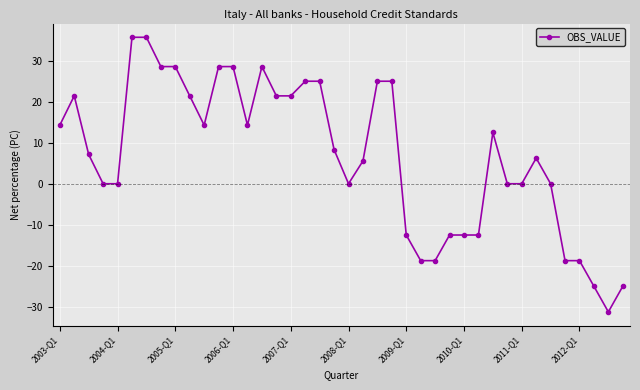

True or false: the data has more than 0 interior local peaks.

True